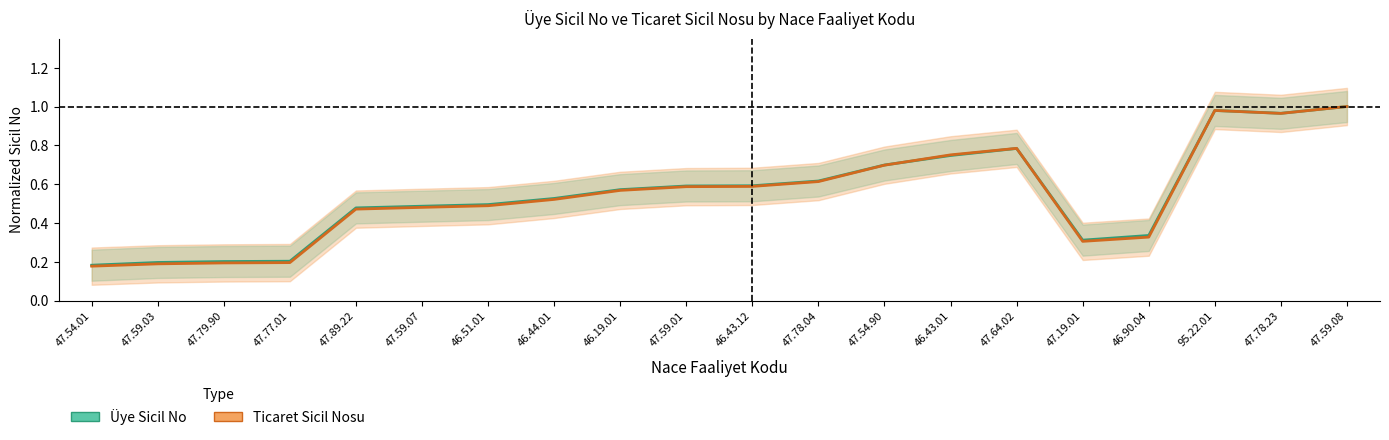

What is the average value of the Ticaret Sicil Nosu series?

0.5